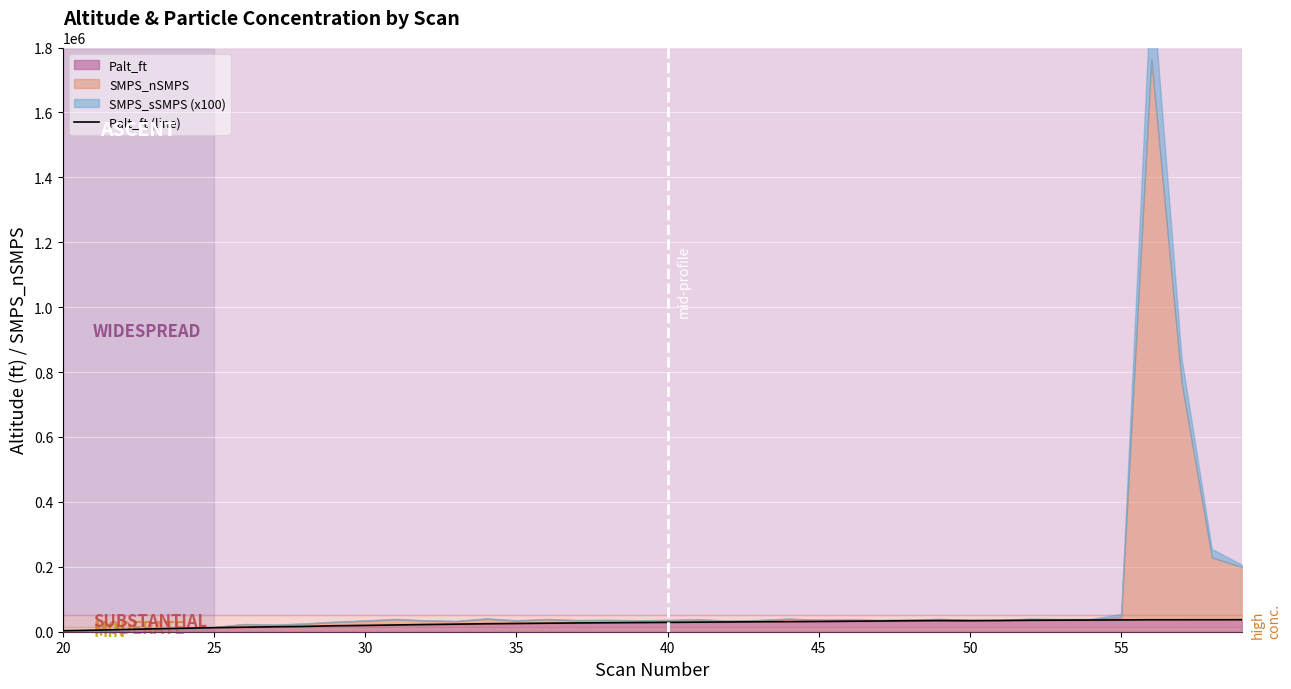

Reading left to right, extract all data points from this chart.

3122.8	4619.4	6808.0	8917.1	10651.7	12477.7	13883.4	15299.0	16455.0	18369.3	19470.0	20815.0	22210.8	23366.9	24538.6	25423.0	26268.2	27024.7	27732.3	28315.2	28912.9	29540.5	30104.2	30723.4	31097.9	31636.9	32345.5	33029.7	33776.3	34351.0	33967.8	34536.7	35371.1	35638.9	36034.1	36386.0	36882.9	36878.3	36921.4	37041.6